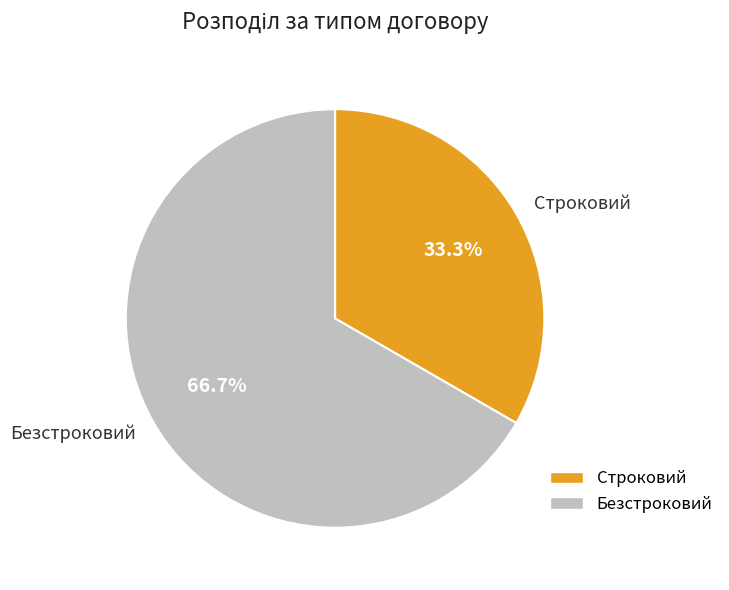

Is the sum of Строковий and Безстроковий greater than half?

Yes